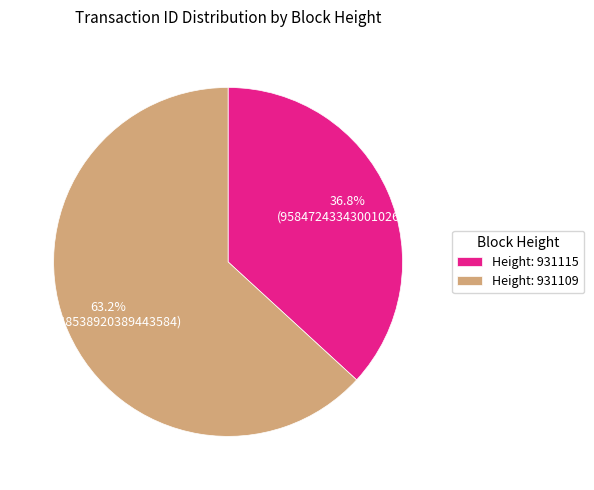

Rank the categories by value from lowest to highest.

Height: 931115, Height: 931109